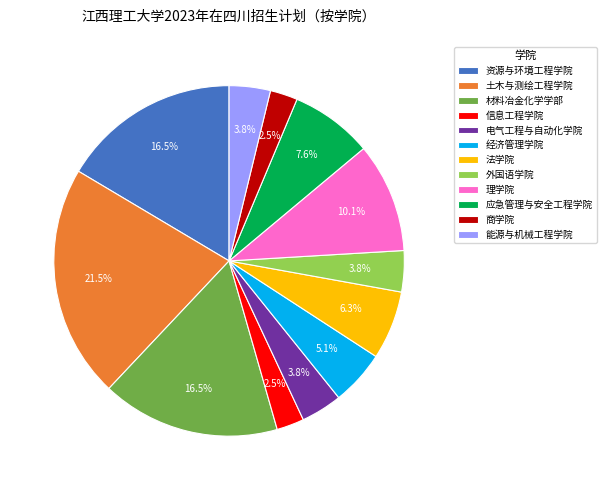

To the nearest percent, what is the average slice percentage?

8%